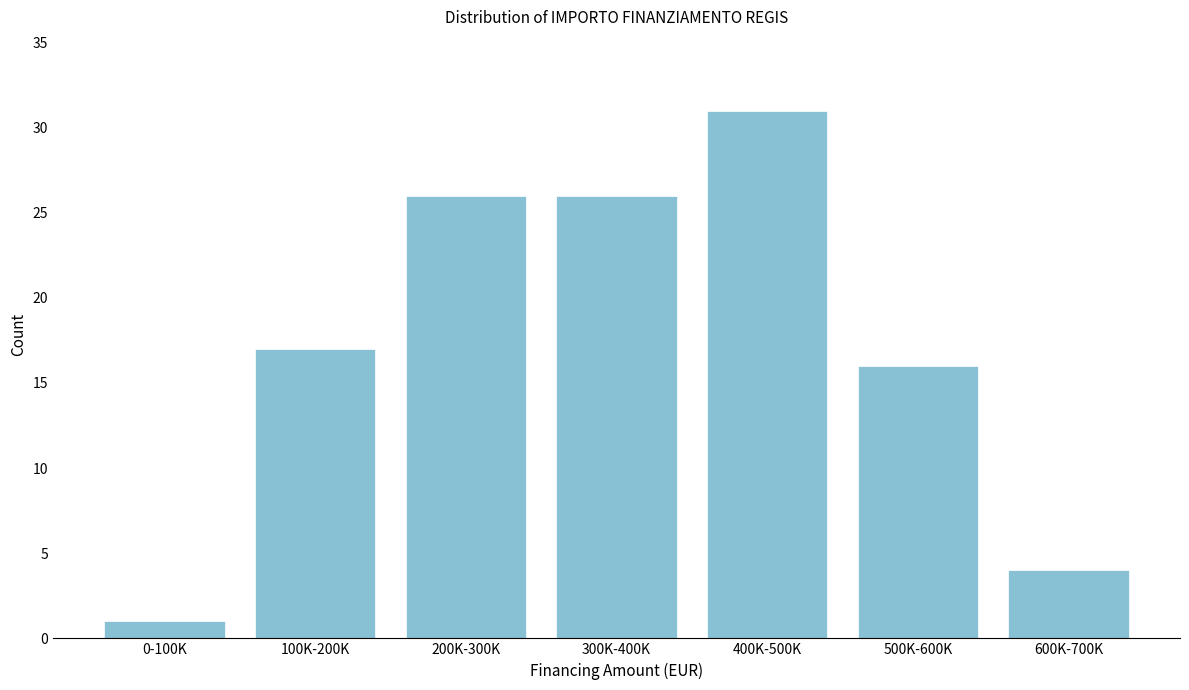

Reading right to left, list all the values displayed in this chart.

4	16	31	26	26	17	1